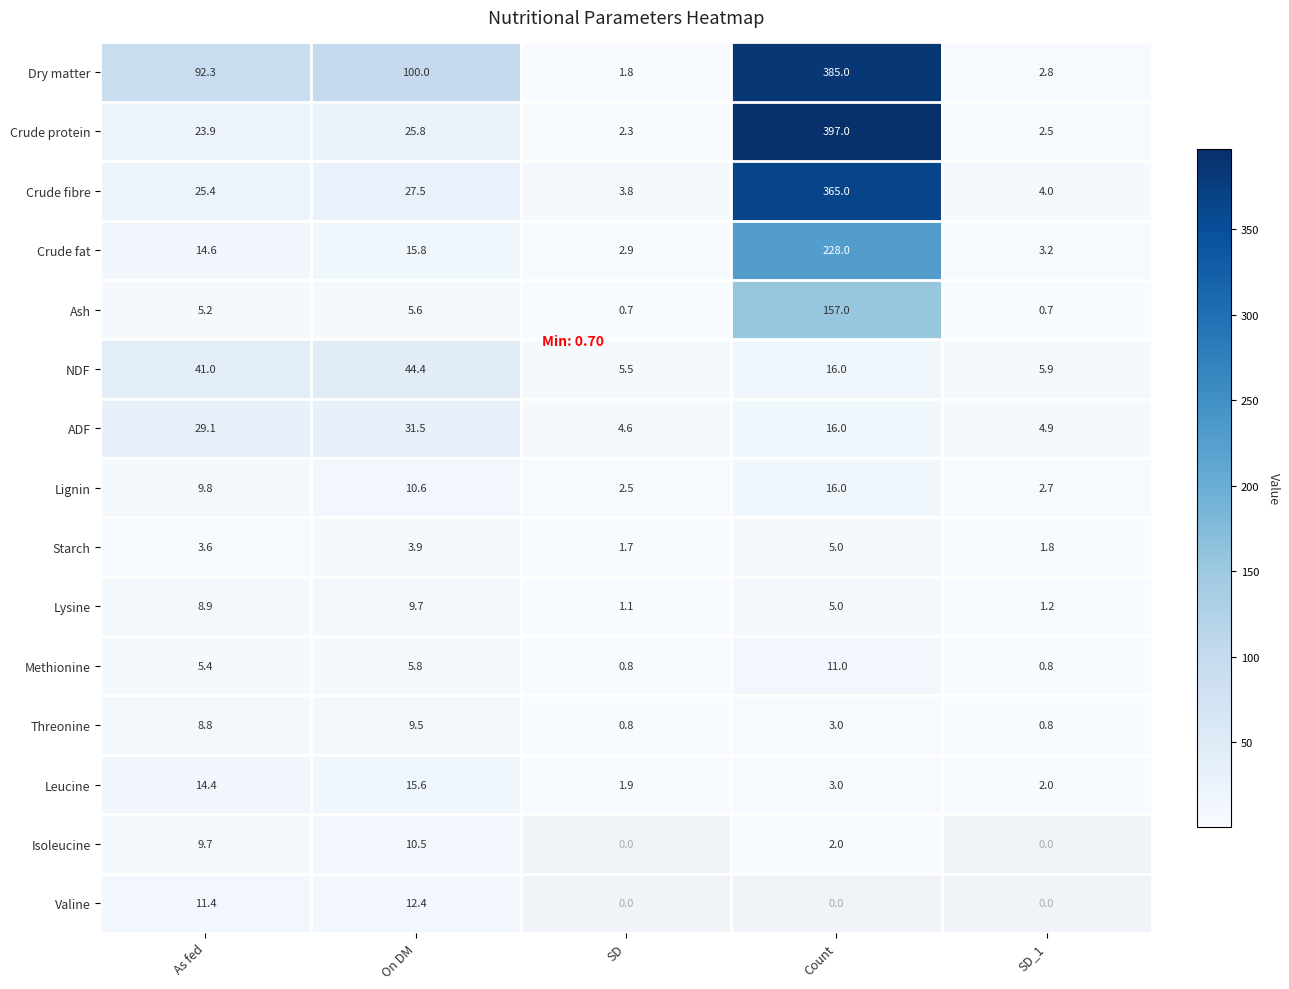

What is the difference between the maximum and minimum values in the NDF series?

38.9